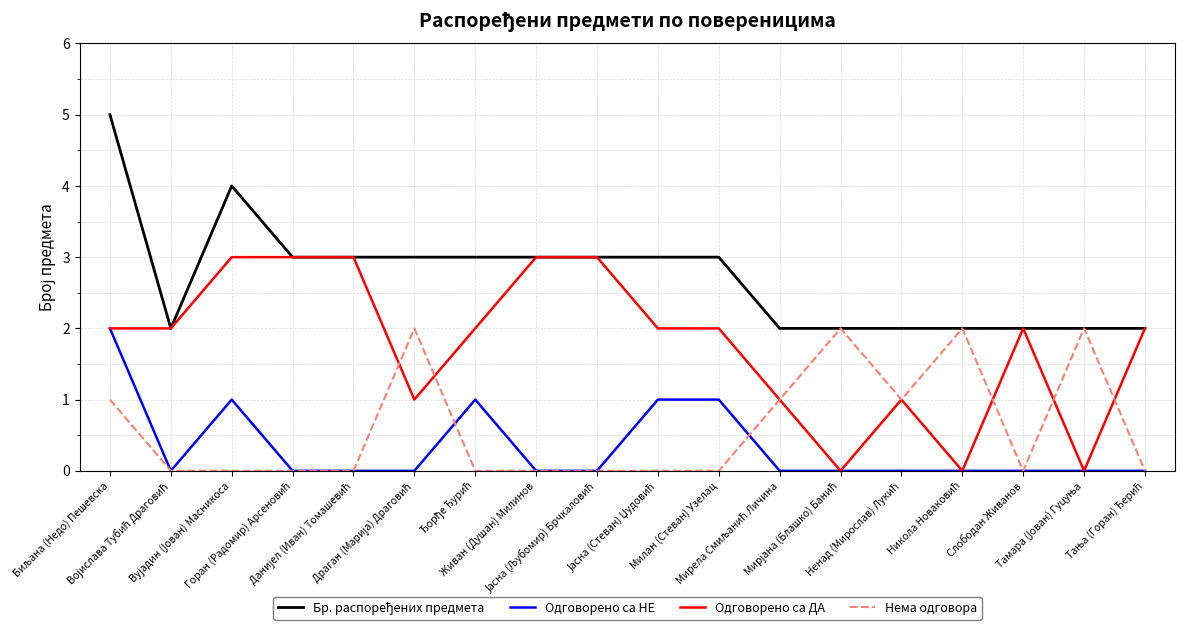

Does the chart display data point markers on the line(s)?

No